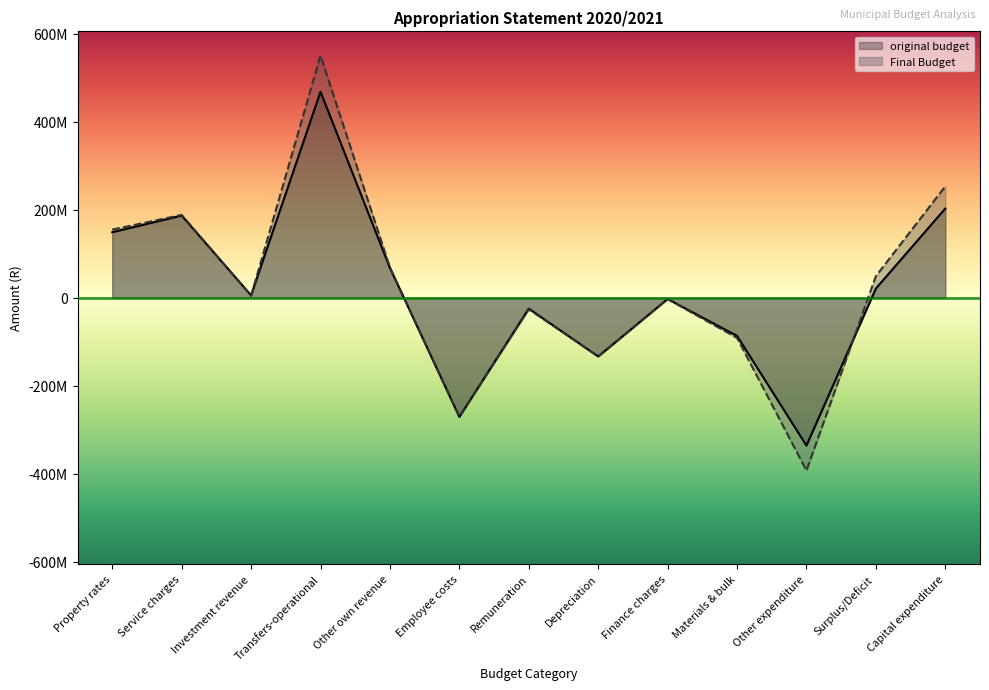

How many lines are shown in the chart?

2